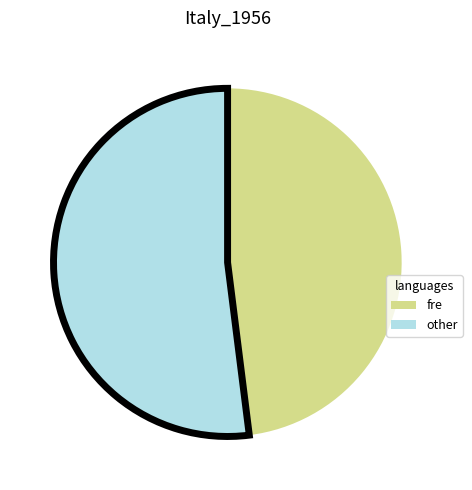

Which slice is the smallest?

fre